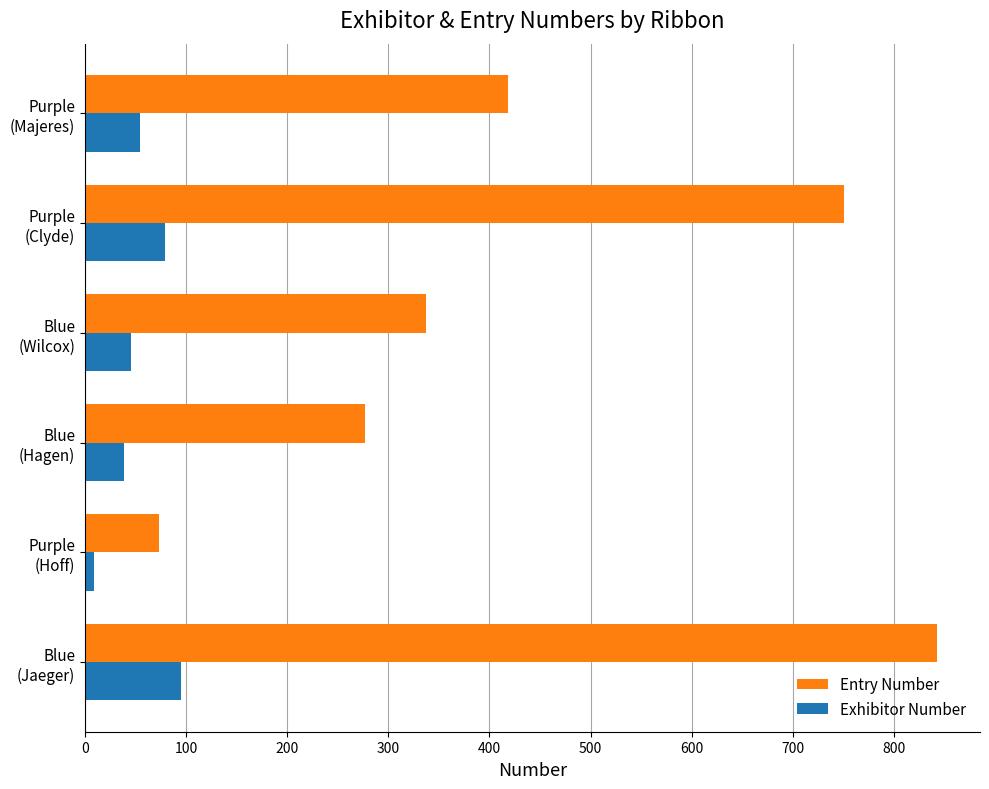

At how many categories does at least one series exceed 226?

5